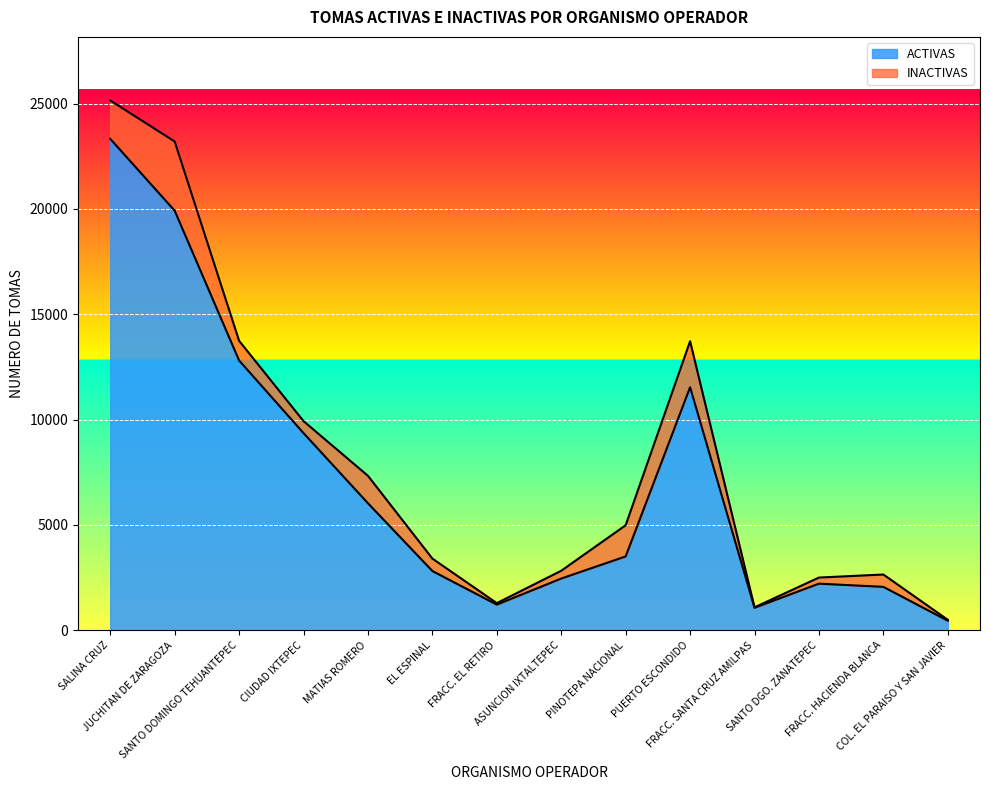

How many lines are shown in the chart?

2